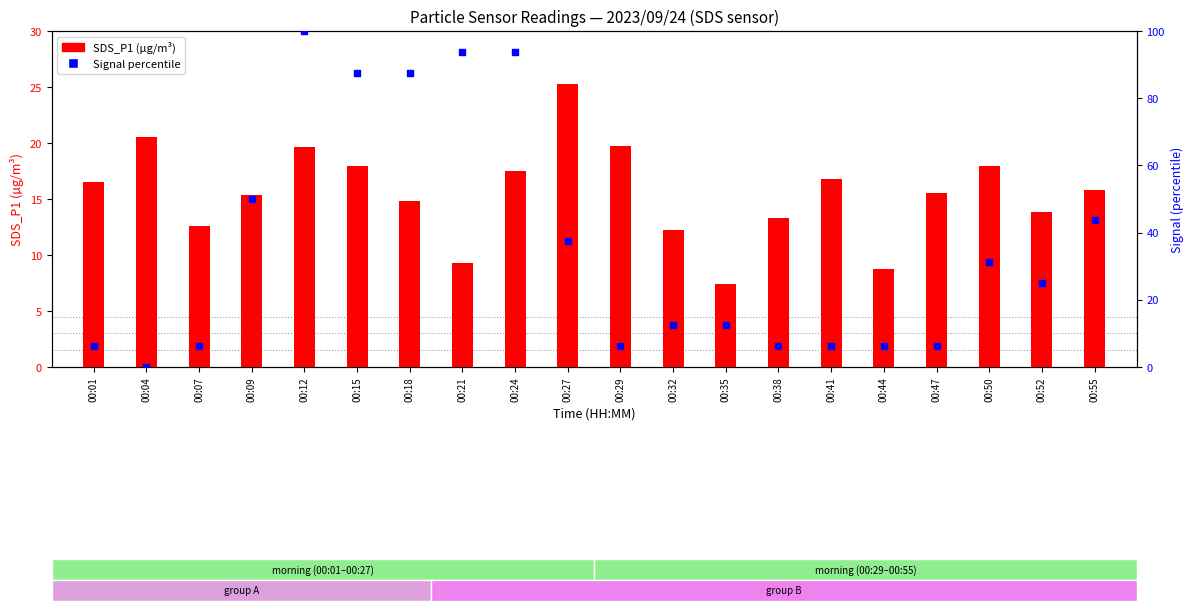

At how many categories does at least one series exceed 48?

6